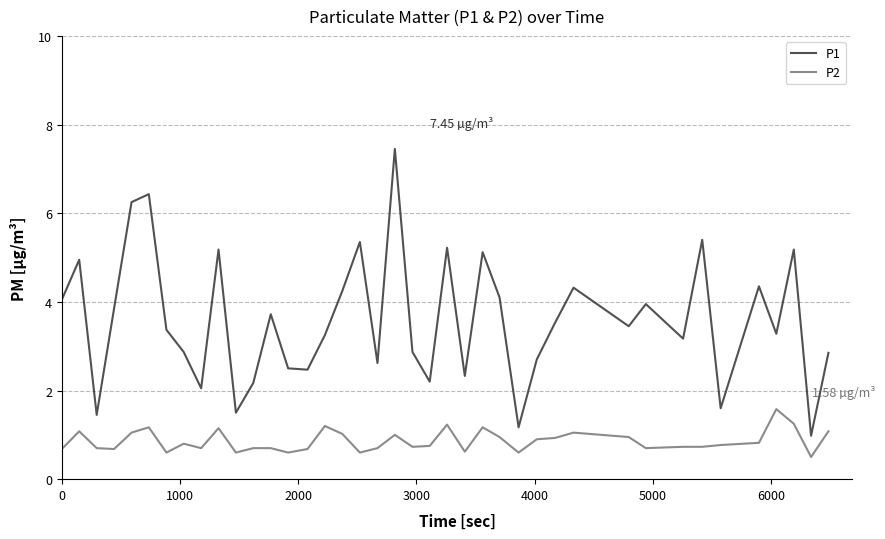

Rank the series by their maximum value, from lowest to highest.

P2, P1